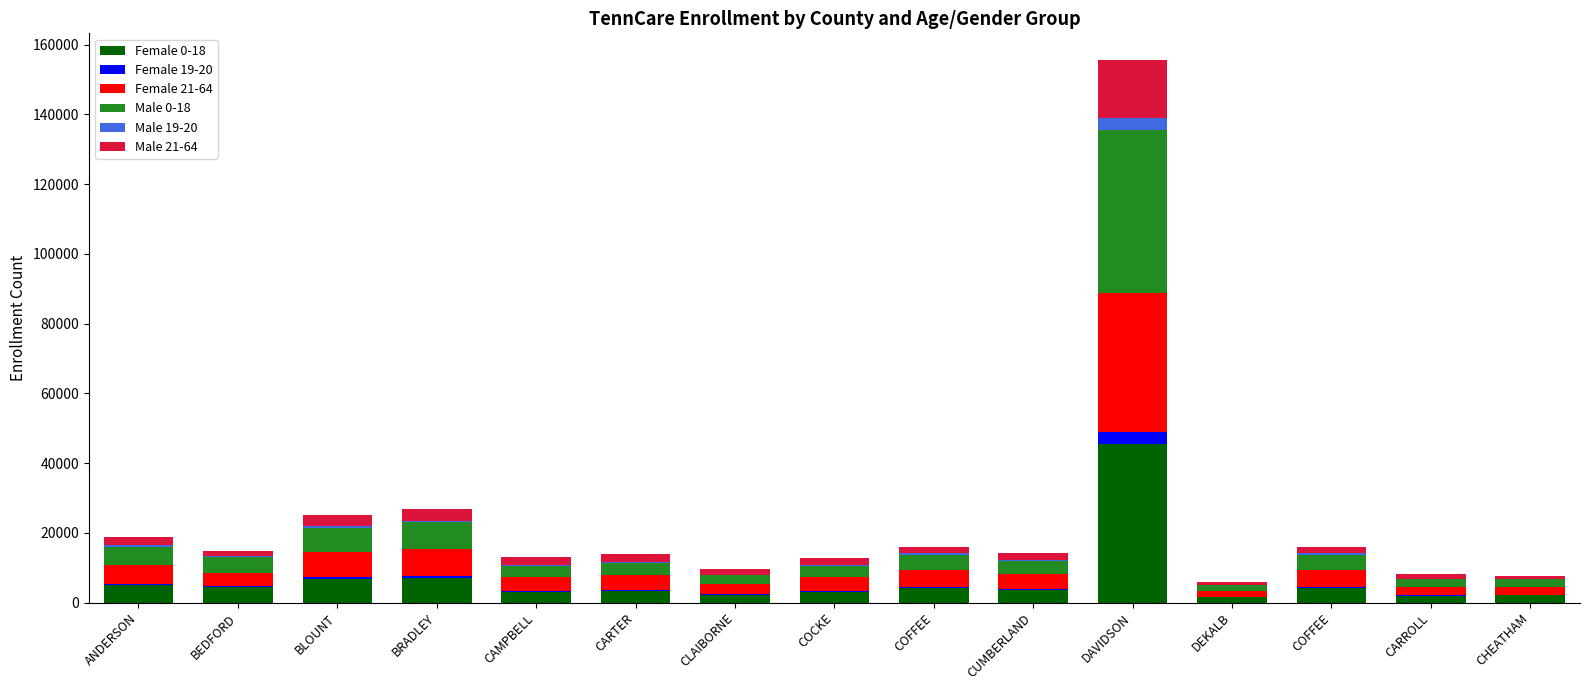

Are the bars grouped side by side (vs. stacked)?

No